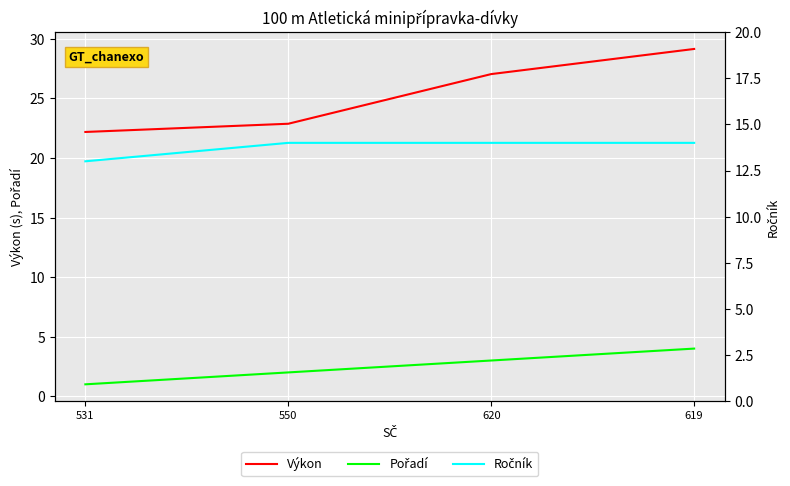

What is the label of the 2nd point from the left?

550